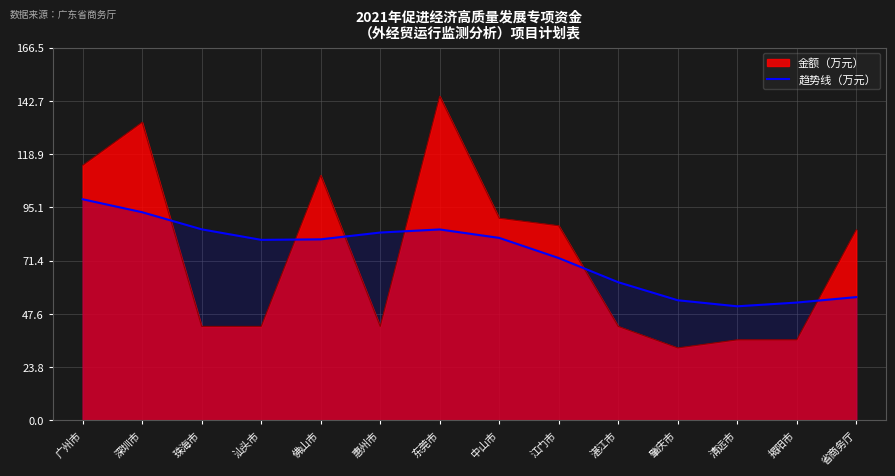

Read the 趋势线（万元） value at 省商务厅.

55.1